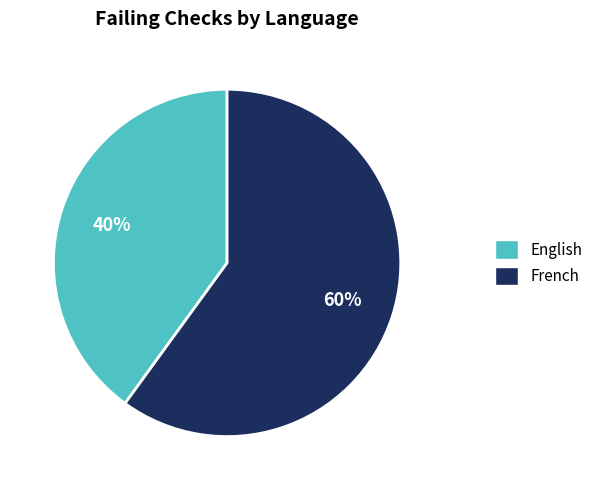

What is the largest slice in the pie chart?

French